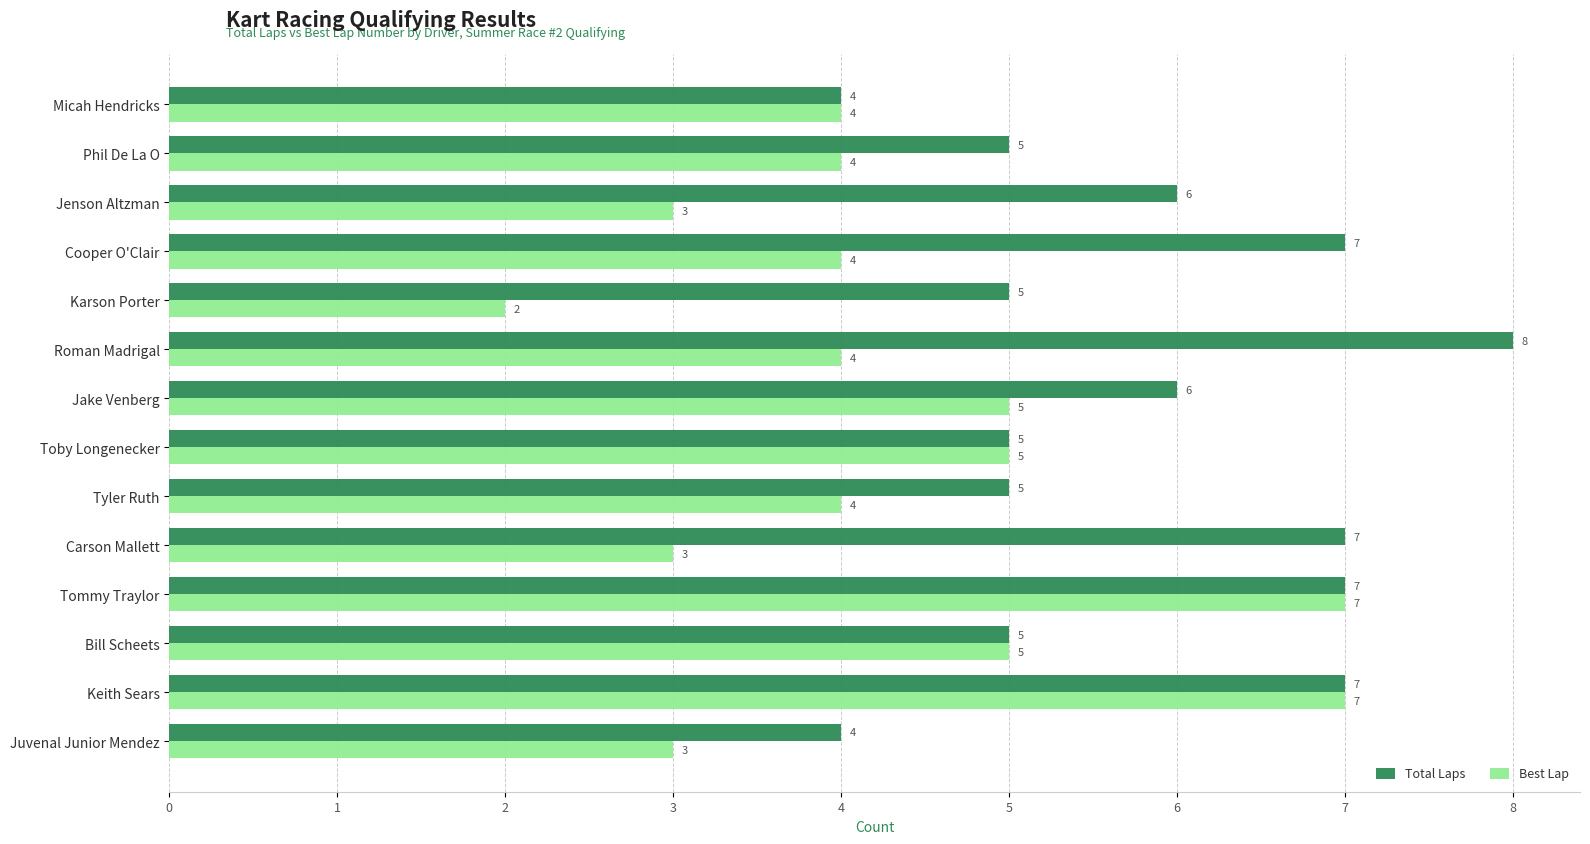

Which series has the largest range (max minus min)?

Best Lap